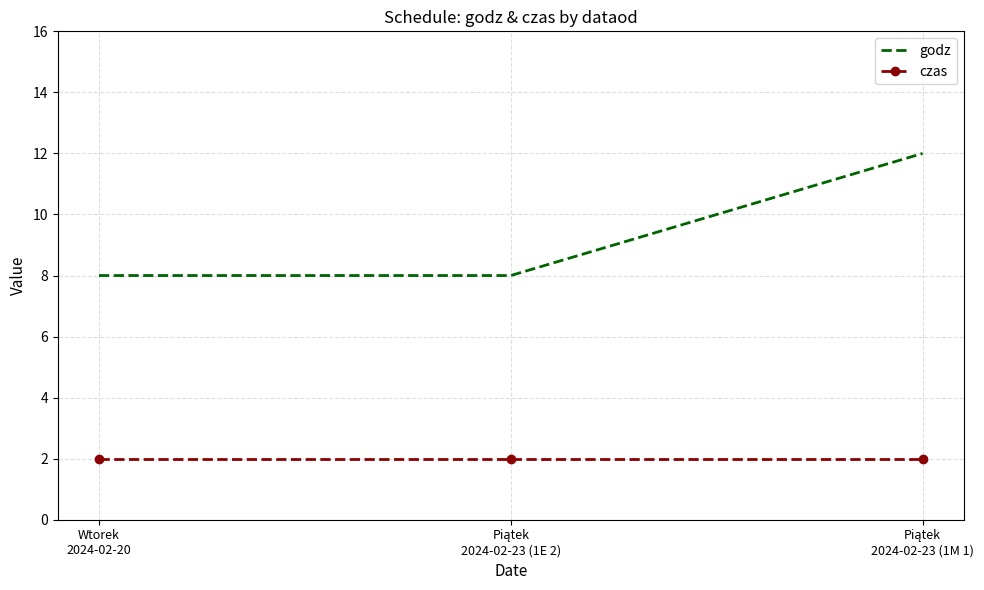

True or false: godz has a value of 8 at Wtorek
2024-02-20.

True